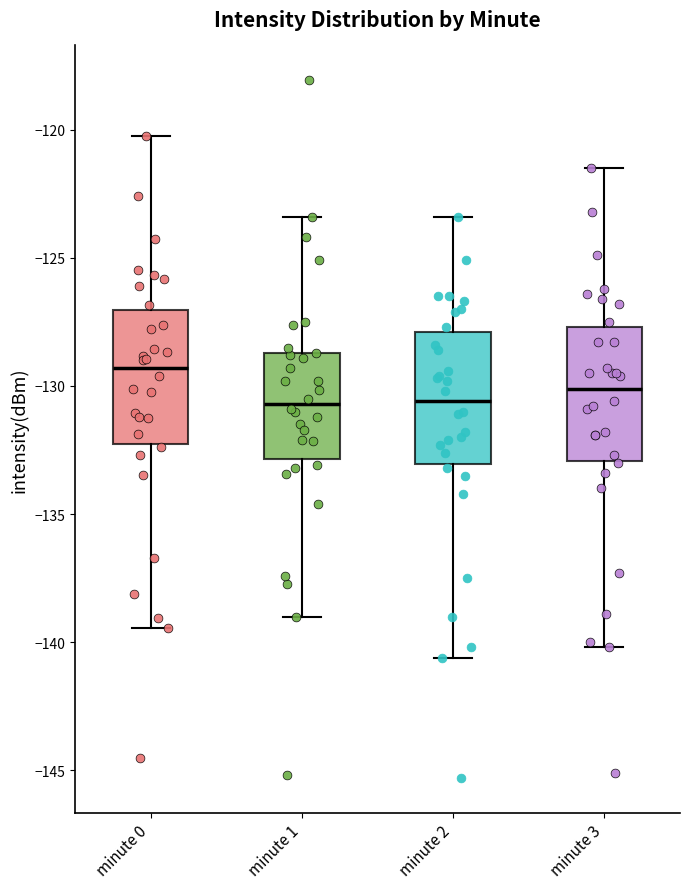

Where does the upper whisker of the box for minute 2 end on the y-axis? The values are not printed on the chart, so give them approximately, as read against the axis.

-123.5